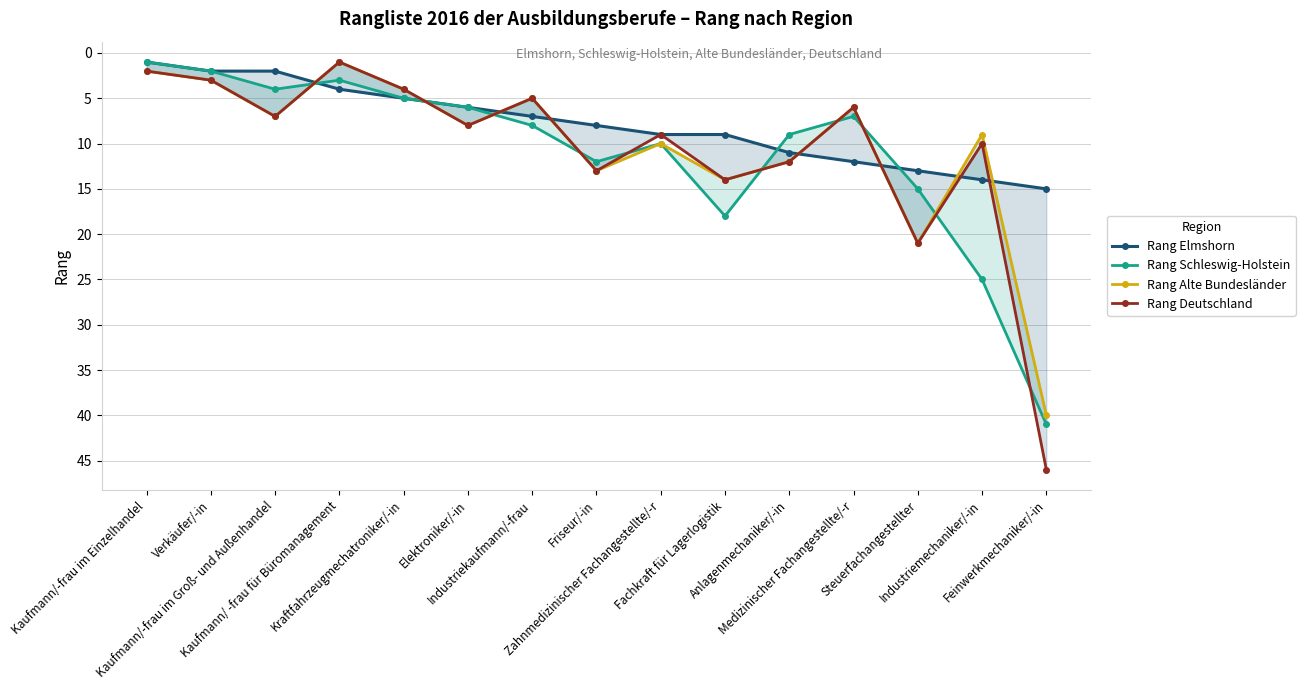

How many categories are shown in the chart?

15